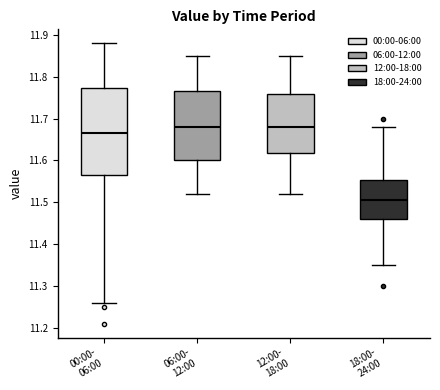

Reading left to right, read every box against the y-axis: the position of its median line, the range the box covers, and the ends of its whiskers. The values are not printed on the chart, so give them approximately, as read against the axis.

00:00- 06:00: median 11.67, box 11.57 to 11.77, whiskers 11.26 to 11.88
06:00- 12:00: median 11.68, box 11.60 to 11.77, whiskers 11.52 to 11.85
12:00- 18:00: median 11.68, box 11.62 to 11.76, whiskers 11.52 to 11.85
18:00- 24:00: median 11.51, box 11.46 to 11.55, whiskers 11.35 to 11.68